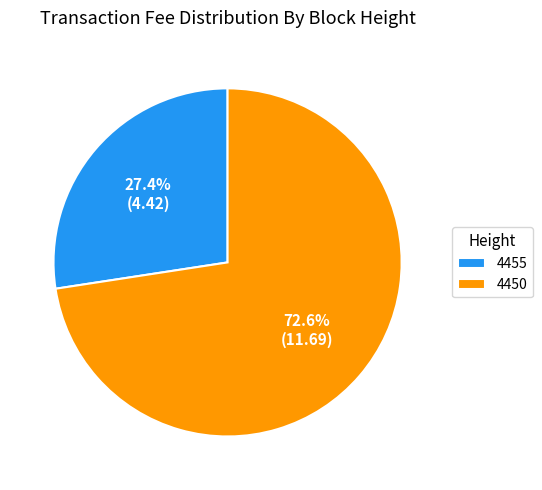

Rank the categories by value from highest to lowest.

4450, 4455